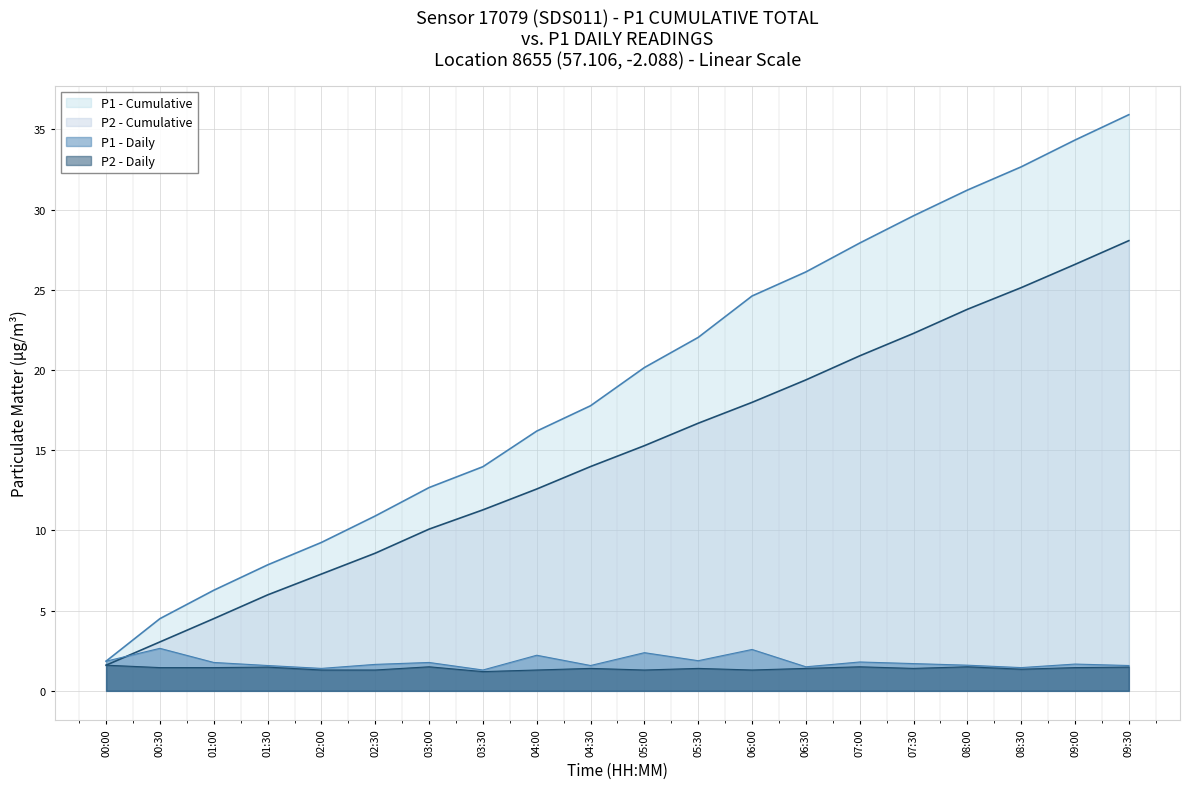

How many lines are shown in the chart?

4